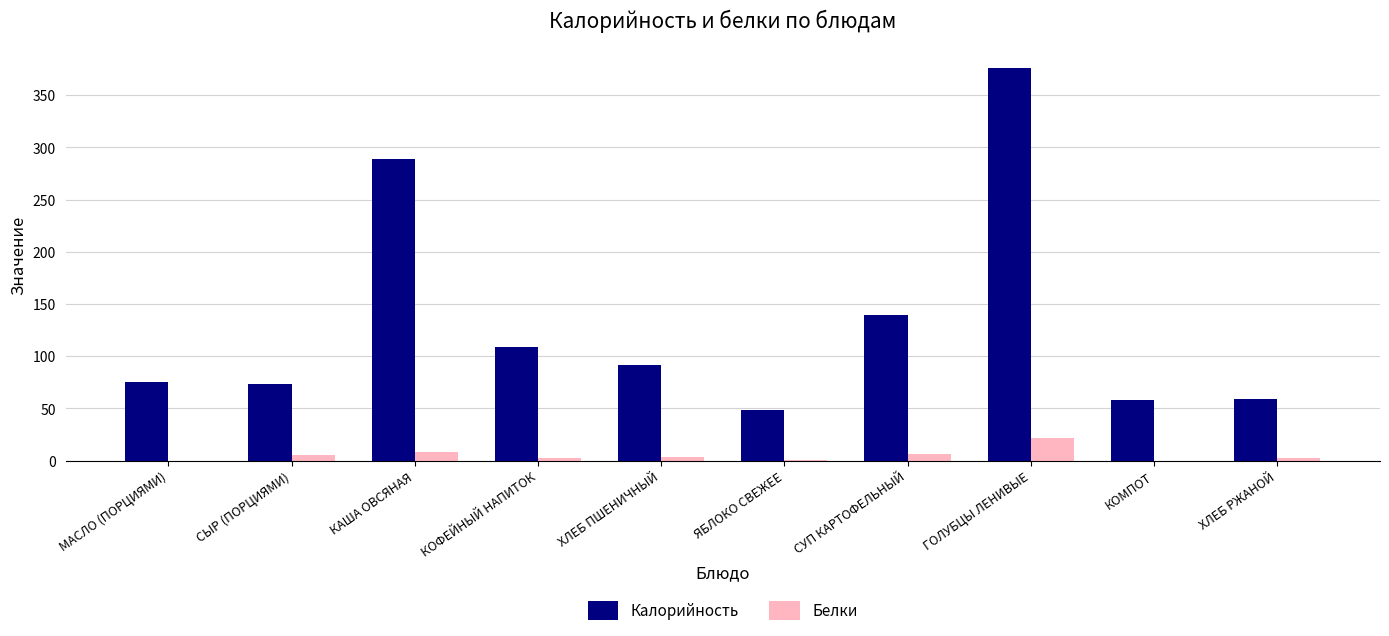

Between МАСЛО (ПОРЦИЯМИ) and КОФЕЙНЫЙ НАПИТОК, which series saw the biggest shift?

Калорийность